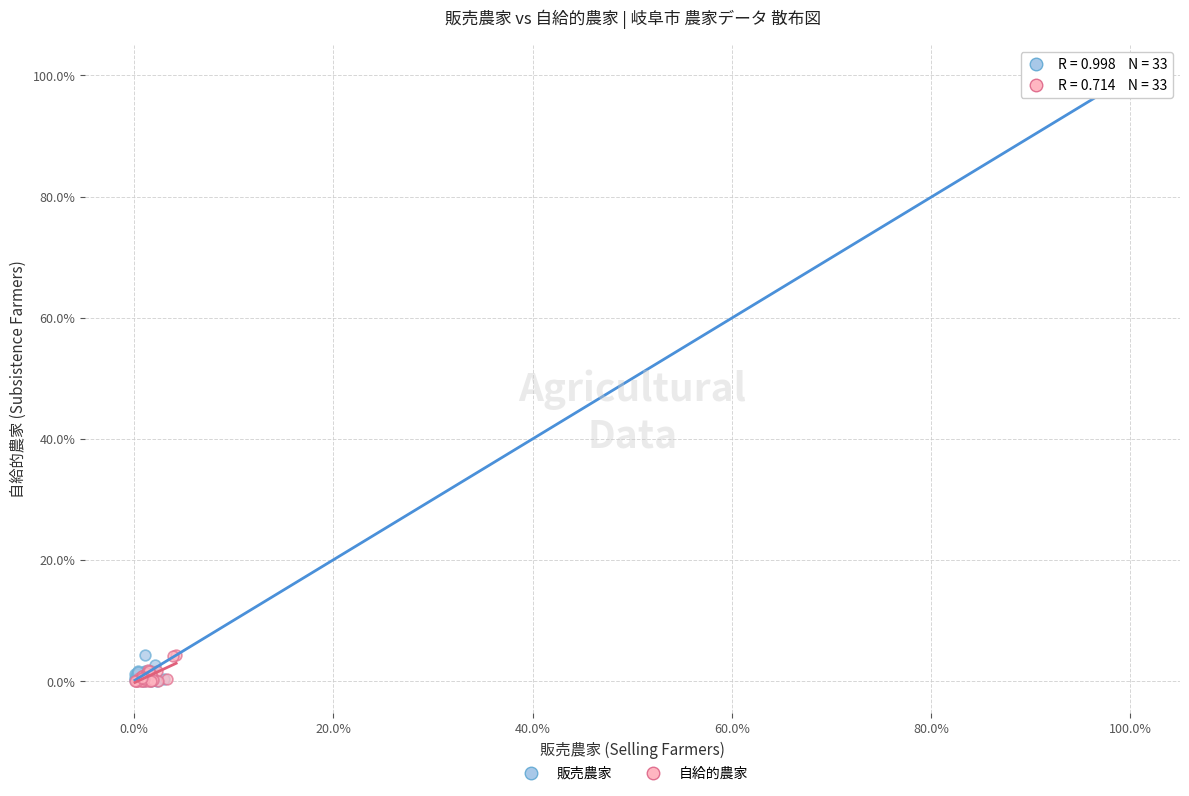

What are all the series names shown in the legend?

販売農家, 自給的農家